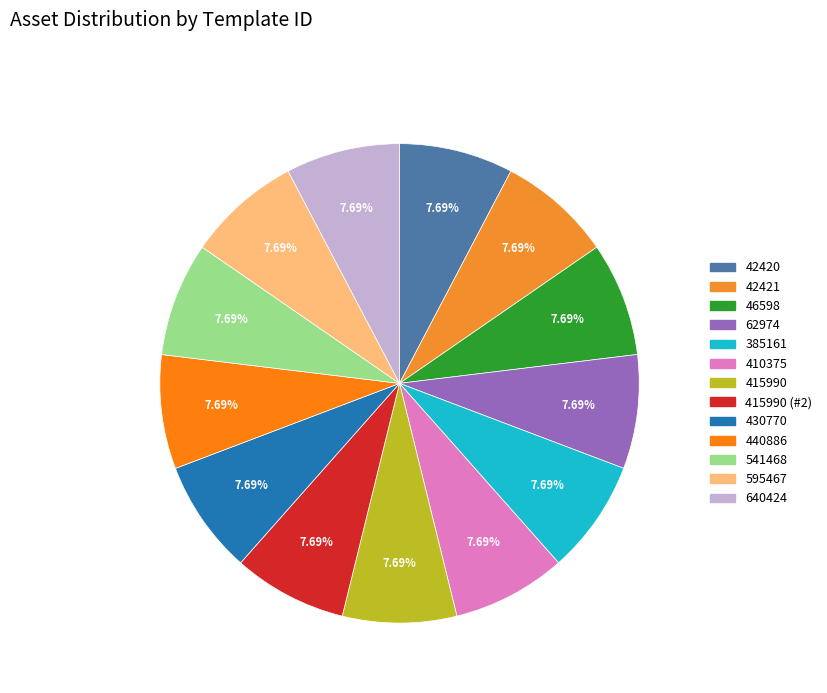

How many segments does this pie chart have?

13